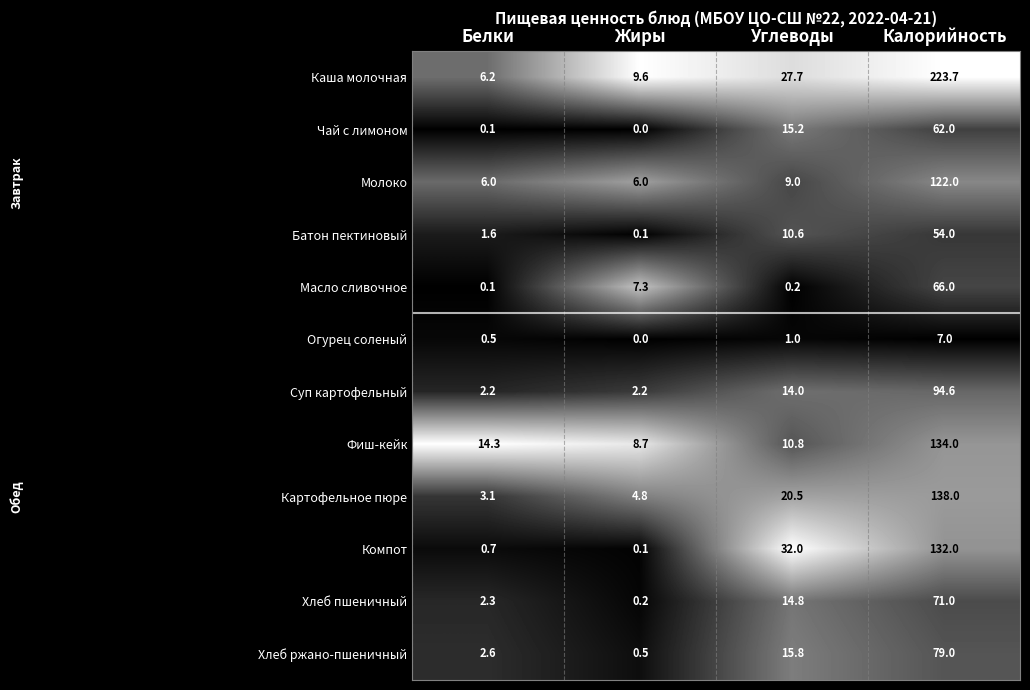

Which series has the widest spread of values?

Каша молочная